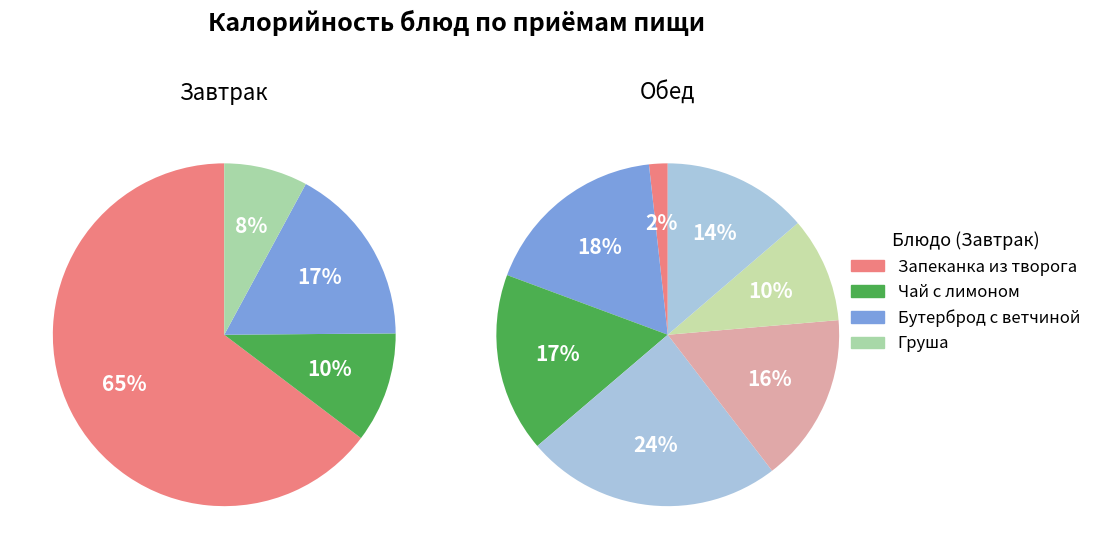

Count the number of slices in the pie.

11